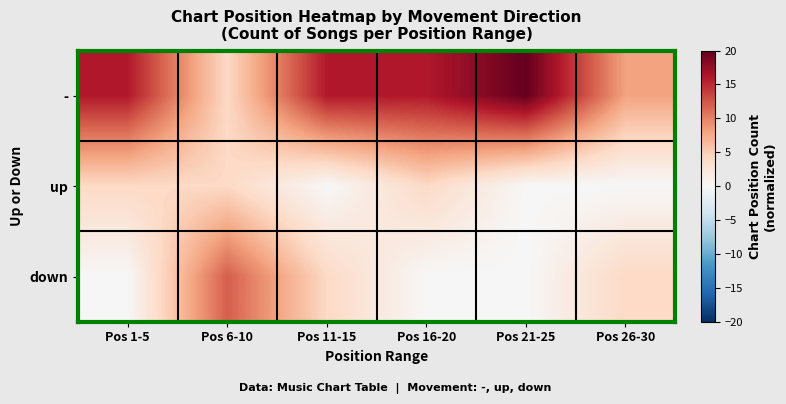

At which category does the chart reach its peak across all series?

Pos 21-25